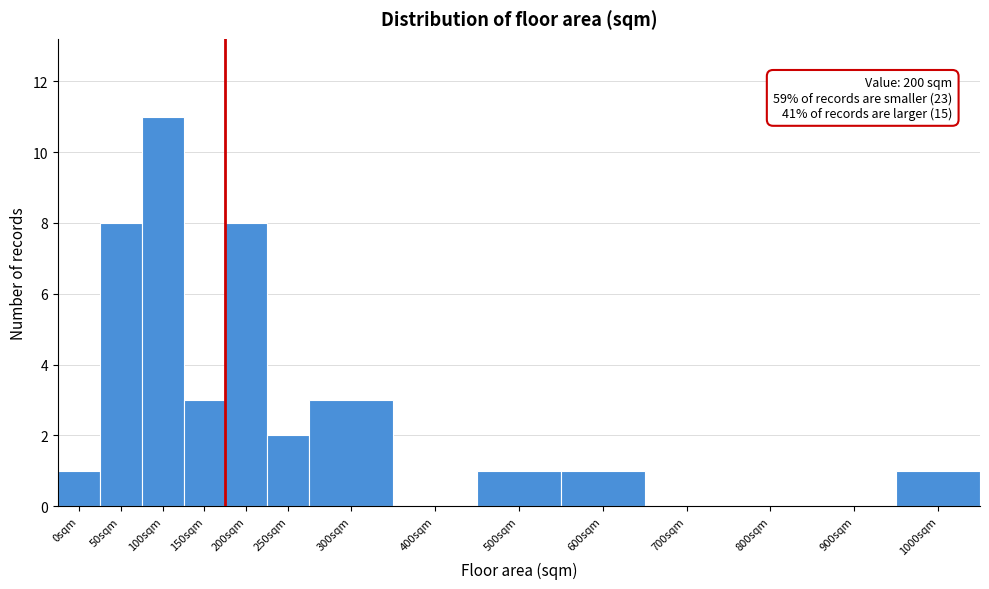

Reading left to right, what are all the values shown in this chart?

0sqm=1	50sqm=8	100sqm=11	150sqm=3	200sqm=8	250sqm=2	300sqm=3	400sqm=0	500sqm=1	600sqm=1	700sqm=0	800sqm=0	900sqm=0	1000sqm=1